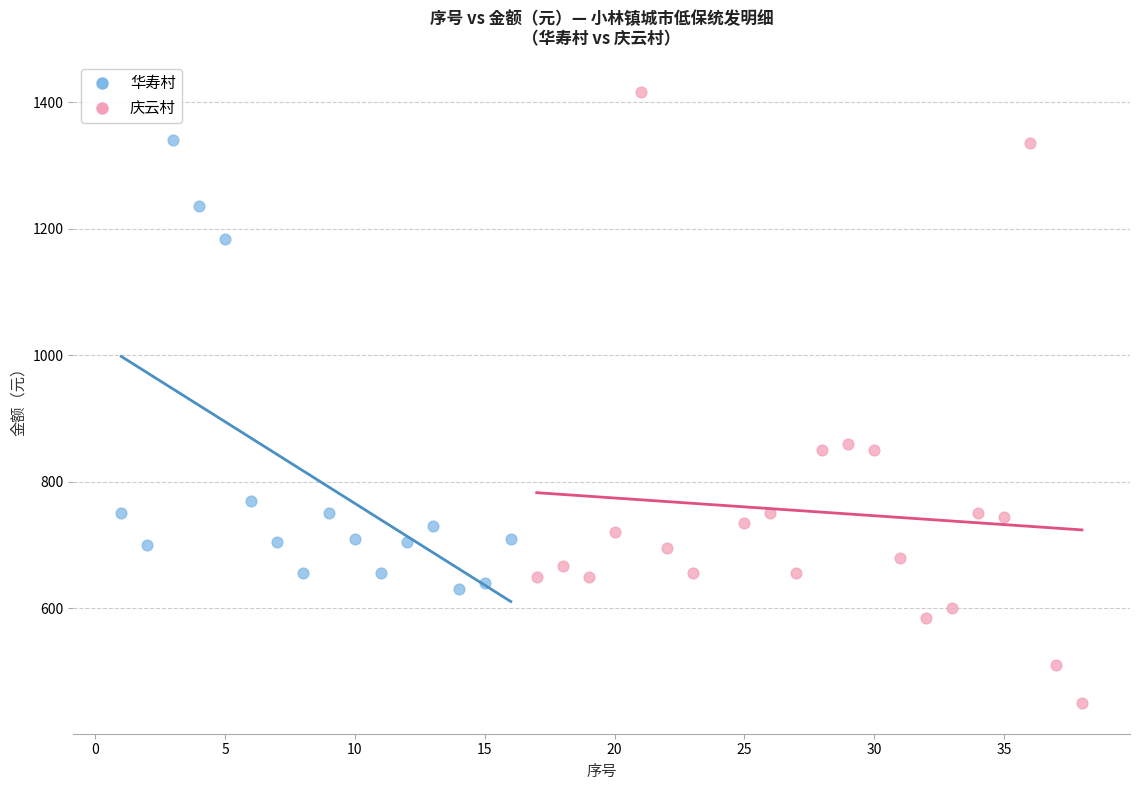

Which series contains the lowest Y value?

庆云村